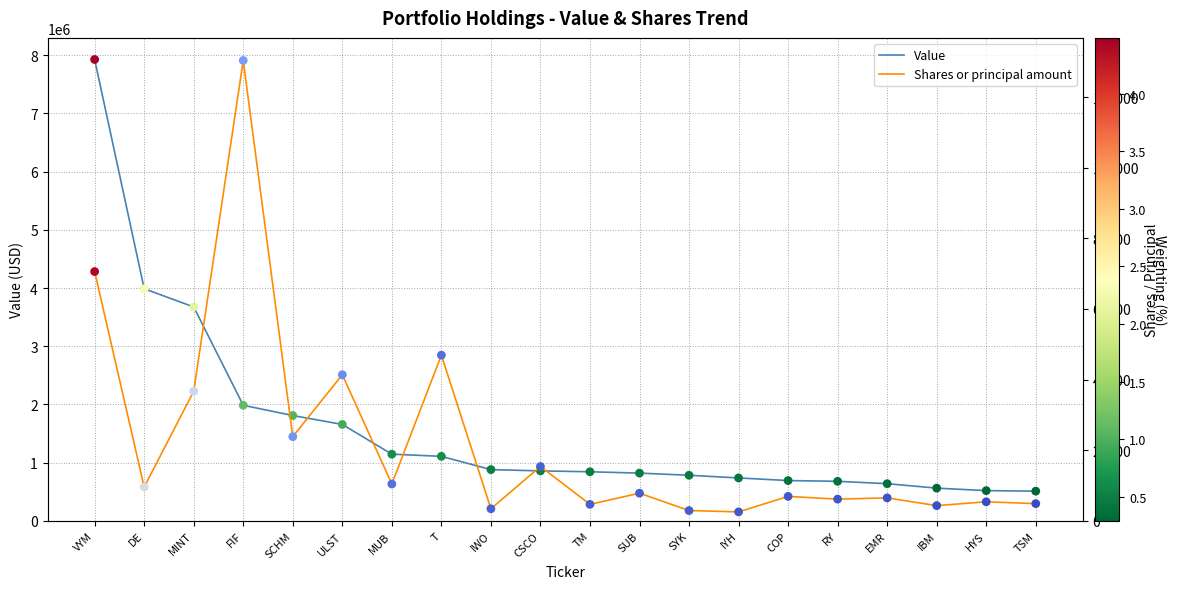

At which category is the sum across all series the highest?

VYM